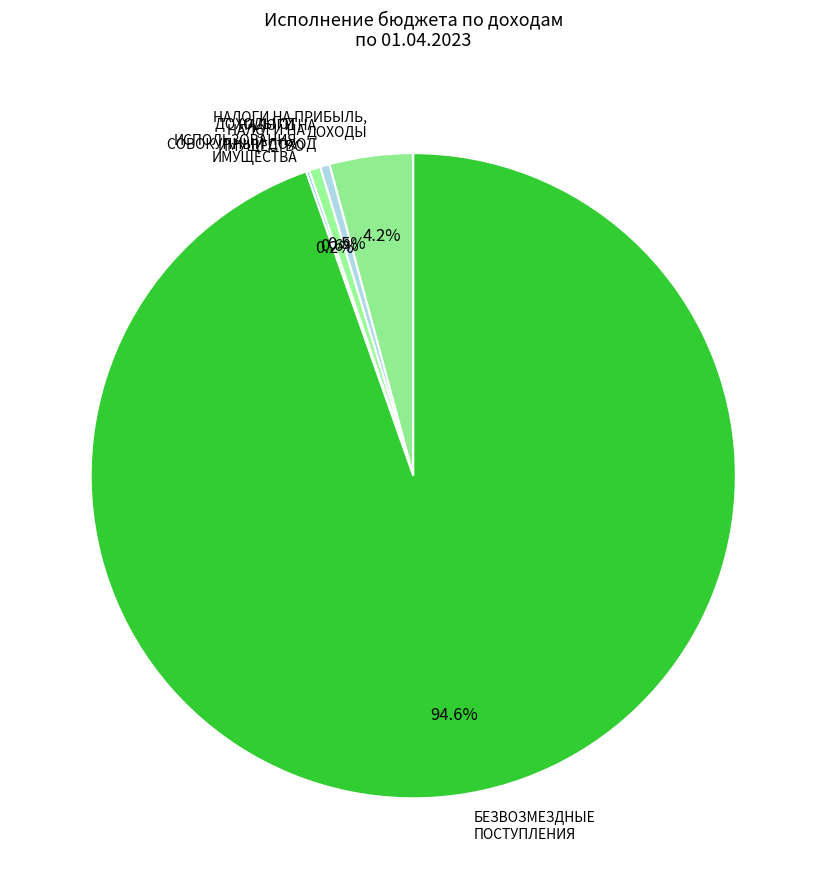

Does any single category account for the majority?

Yes